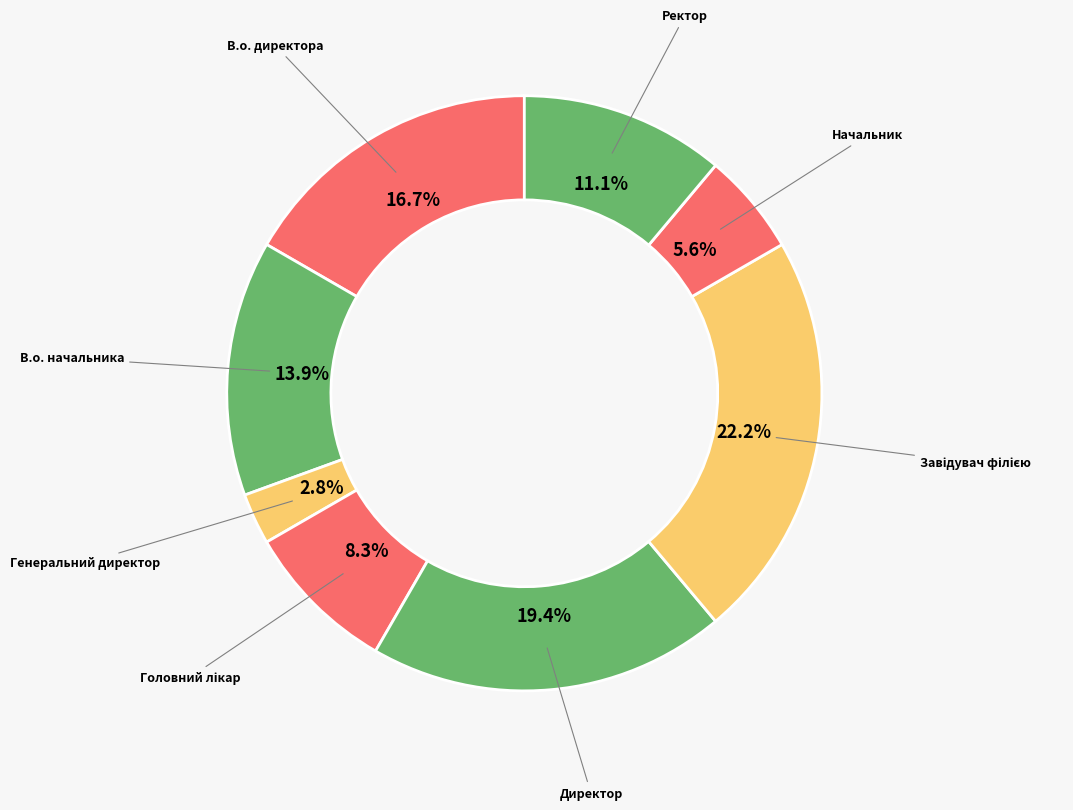

How many segments does this pie chart have?

8